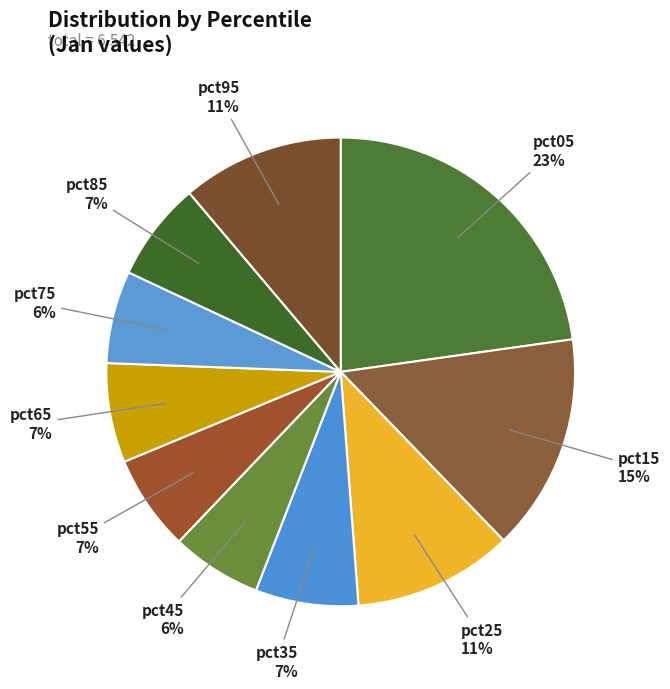

Which category has the biggest portion of the pie?

pct05